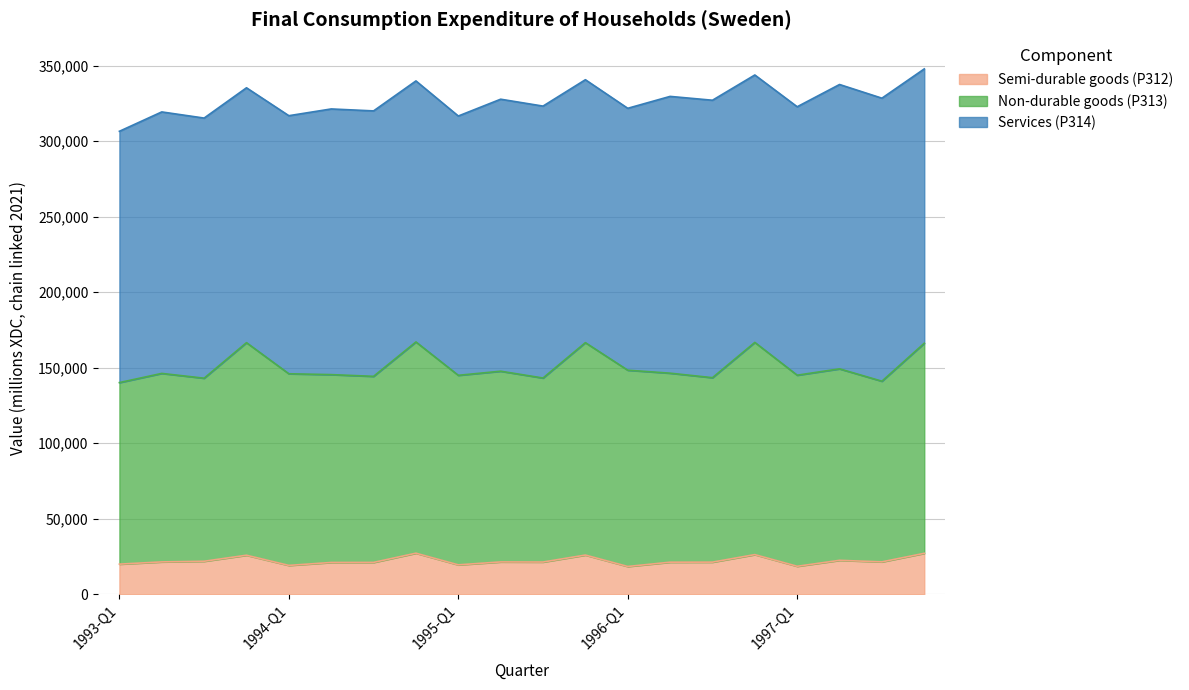

Does the chart have visible grid lines?

Yes